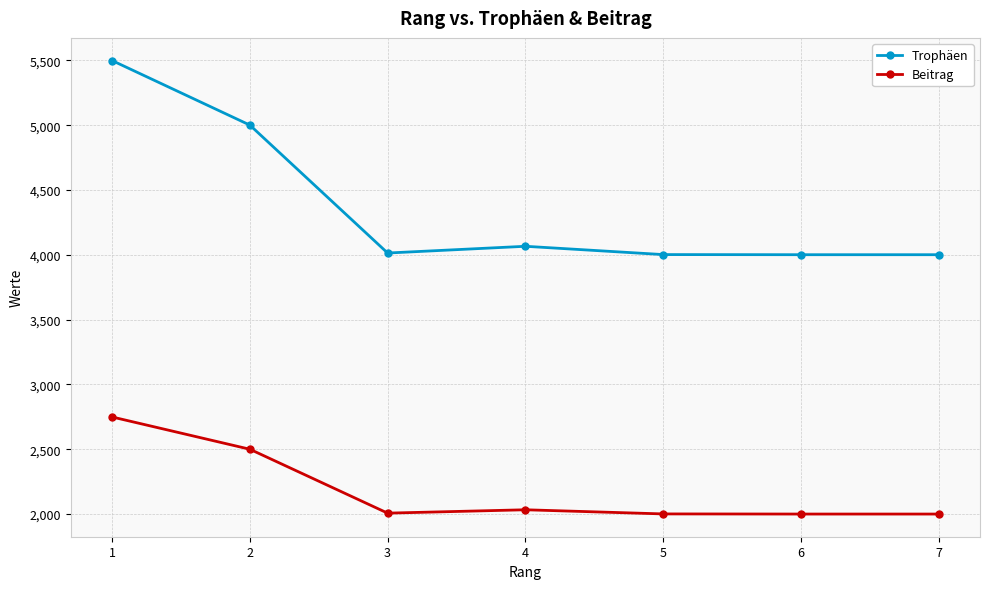

What is the difference between the Trophäen values at 7 and 1?

1498